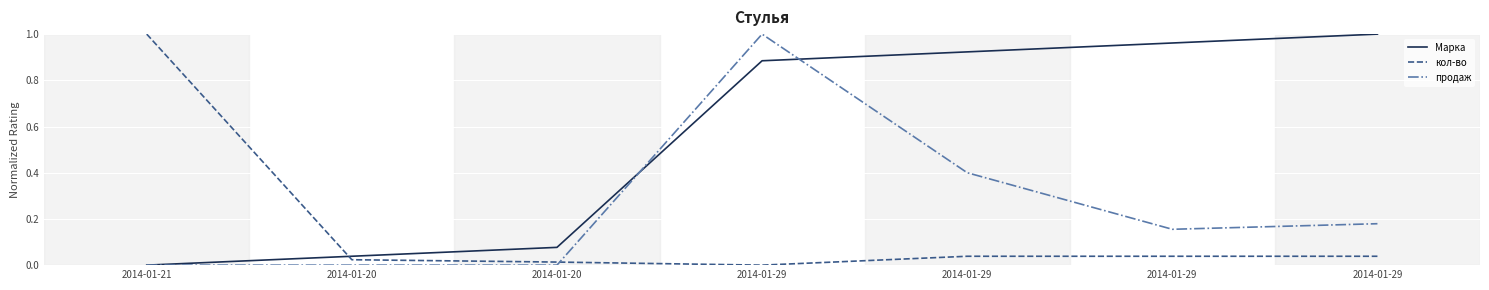

Where do кол-во and Марка first cross each other?

2014-01-21 and 2014-01-20